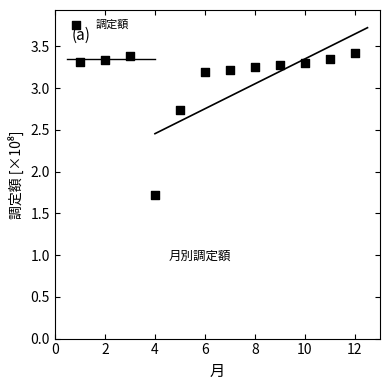

What Y value in the scatter plot is closest to 2?

1.7